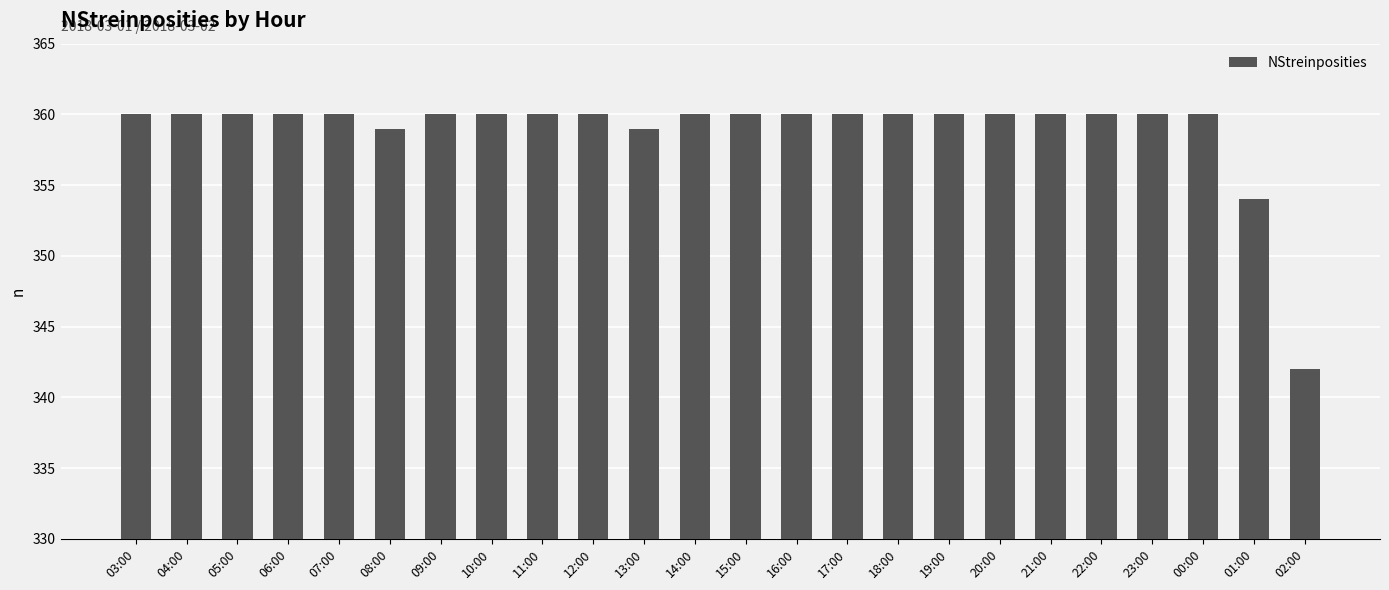

Between 03:00 and 02:00, which is larger?

03:00